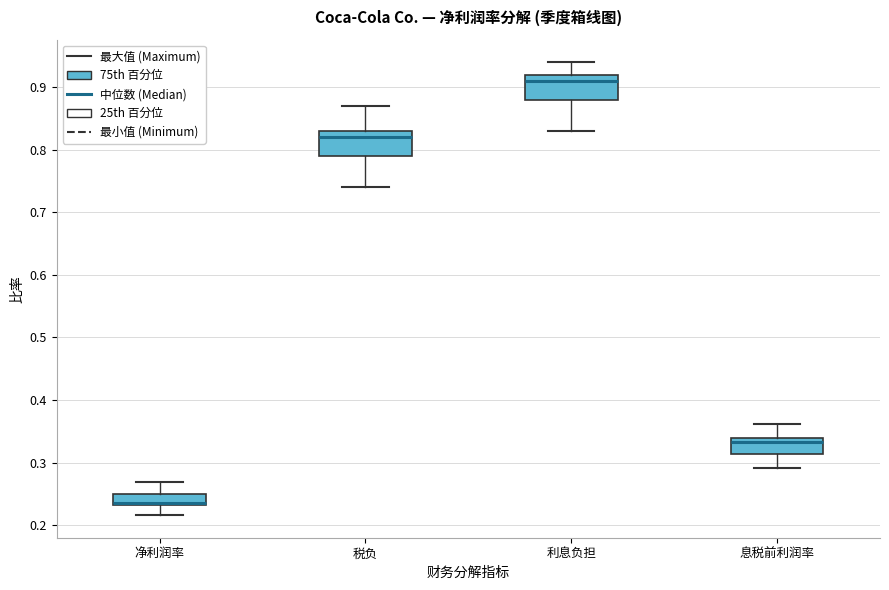

Reading left to right, transcribe this box plot: for each box, give where its median line is, the range the box spans, and where its two whiskers end, as read against the y-axis. The values are not printed on the chart, so give them approximately, as read against the axis.

净利润率: median 0.23 (drawn on the box's lower edge), box 0.23 to 0.25, whiskers 0.22 to 0.27
税负: median 0.82, box 0.79 to 0.83, whiskers 0.74 to 0.87
利息负担: median 0.91, box 0.88 to 0.92, whiskers 0.83 to 0.94
息税前利润率: median 0.33, box 0.31 to 0.34, whiskers 0.29 to 0.36